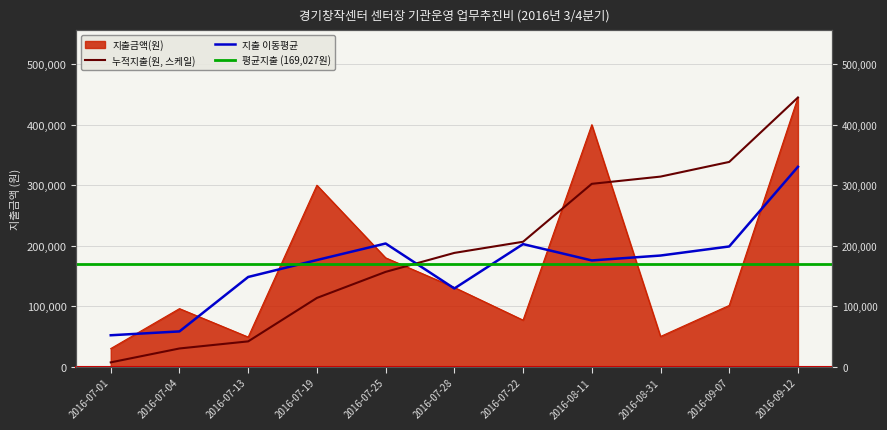

What is the greatest value displayed?

445000